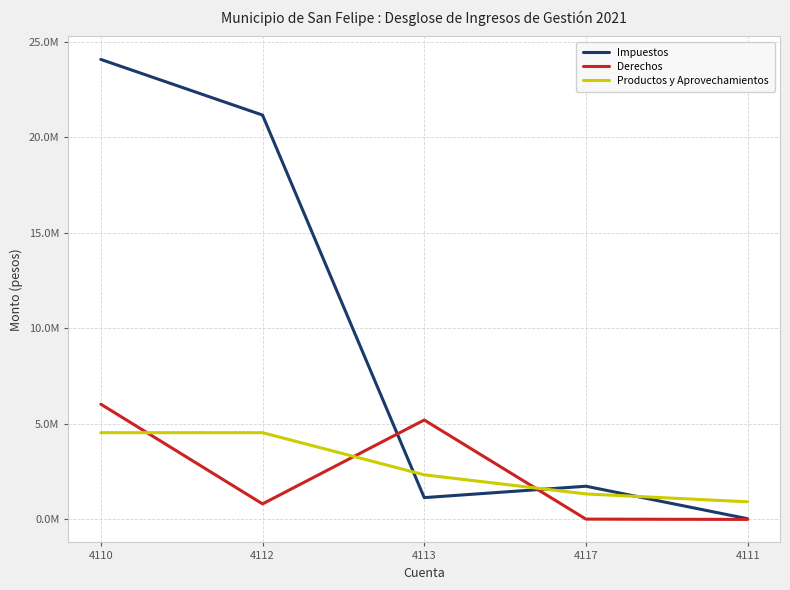

What is the approximate value of Derechos at 4113?

5203838.1